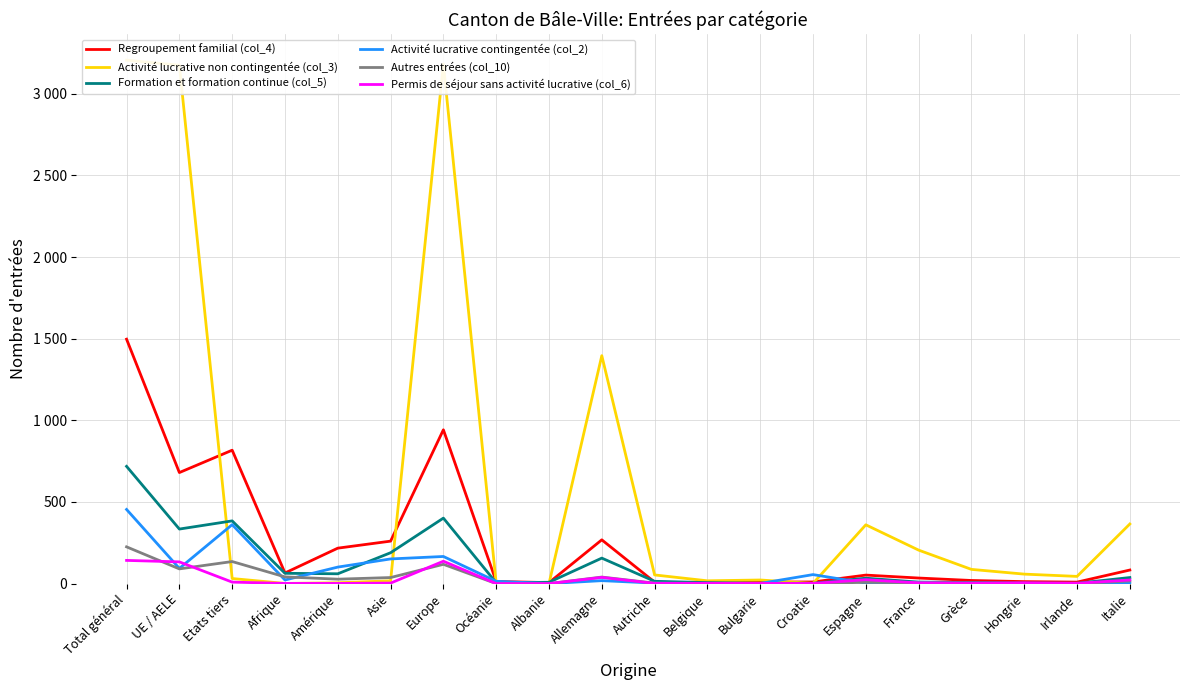

What is the sum of all Formation et formation continue (col_5) values?

2433